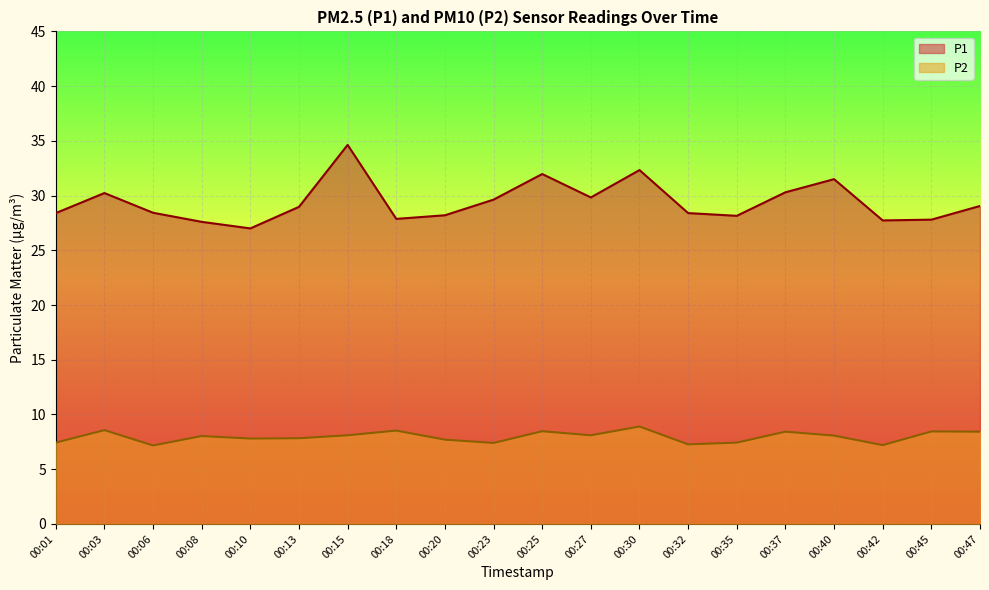

Rank the series at 00:42 from lowest to highest value.

P2, P1